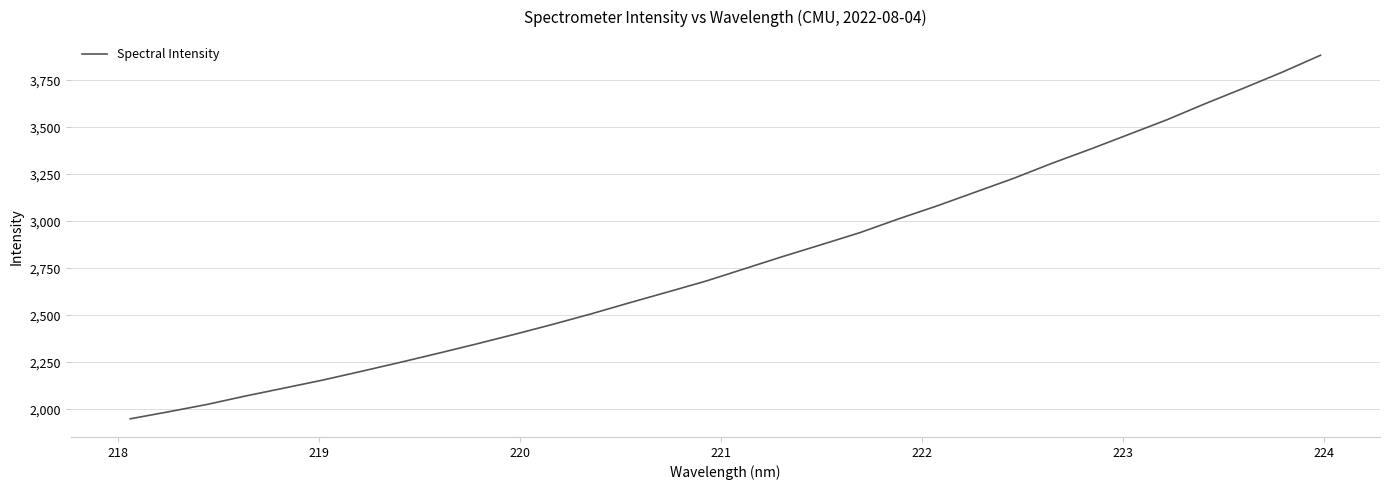

What is the difference between the maximum and minimum values?

1935.1